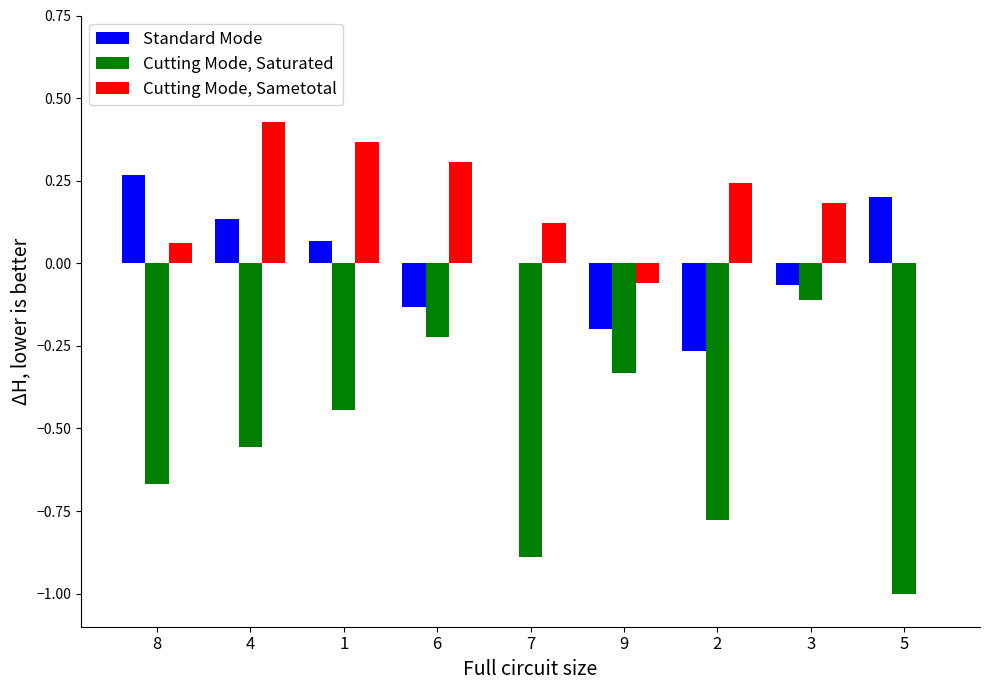

At which label does Standard Mode reach its peak?

8